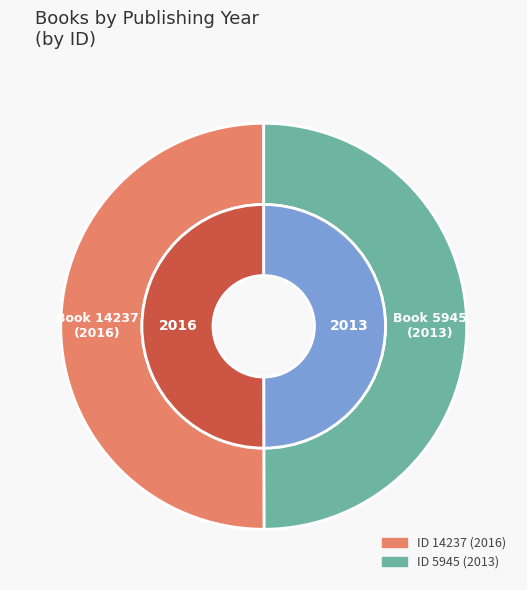

Is 14237 the majority of the pie?

Yes